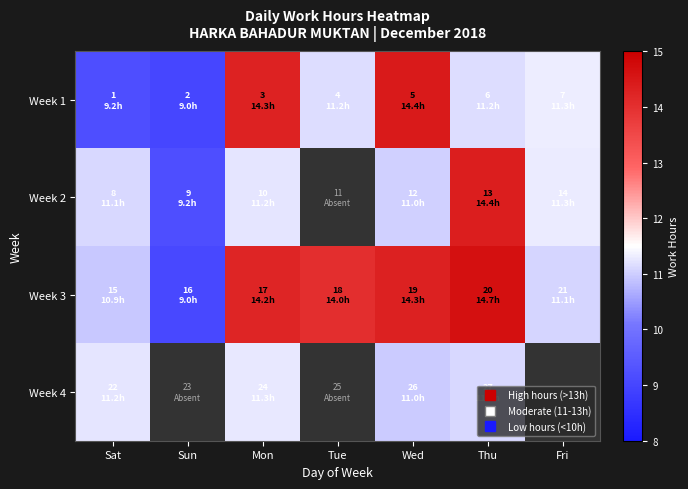

How many values in Week 2 are above zero?

6